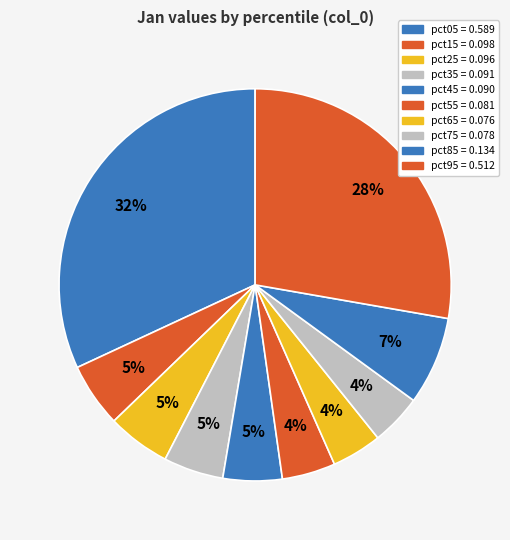

Count the number of slices in the pie.

10